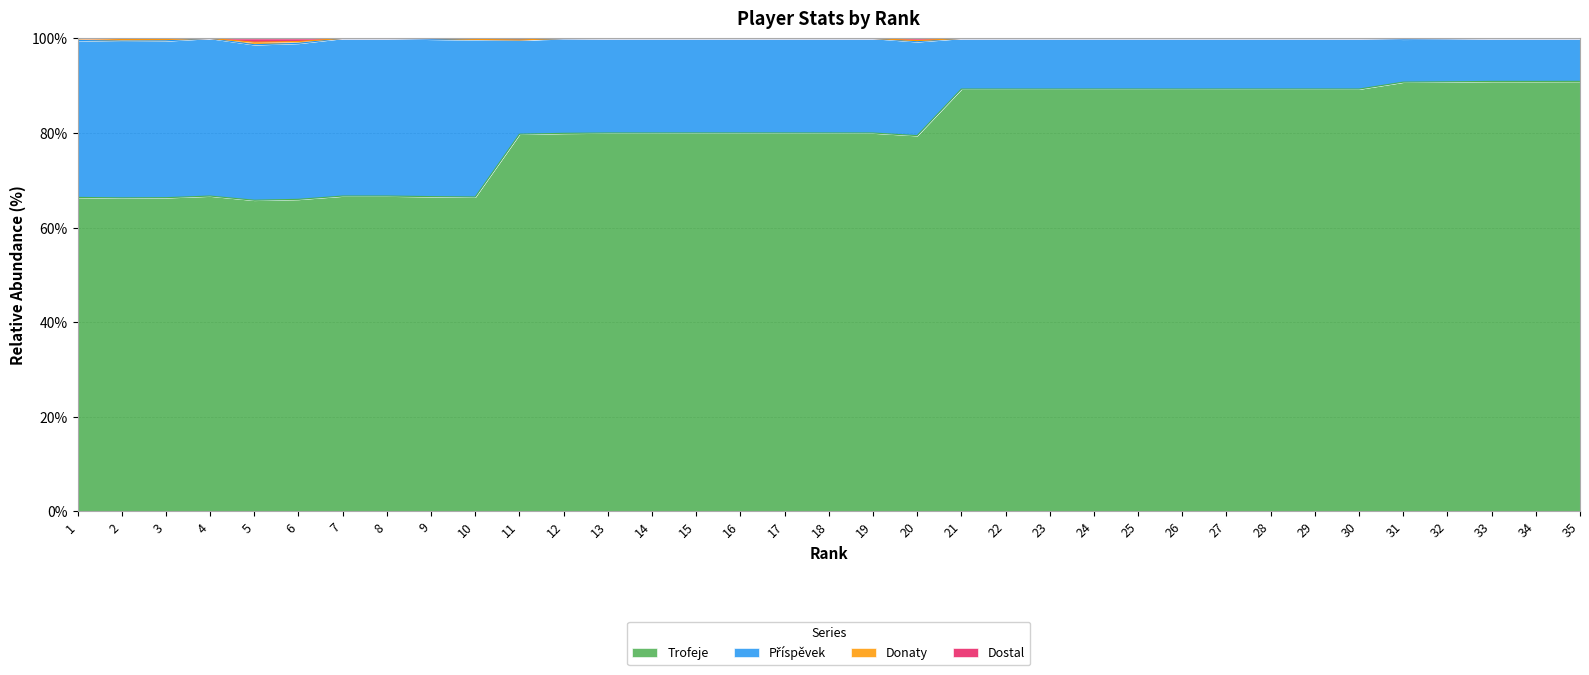

How many data points in Dostal are above 100?

2